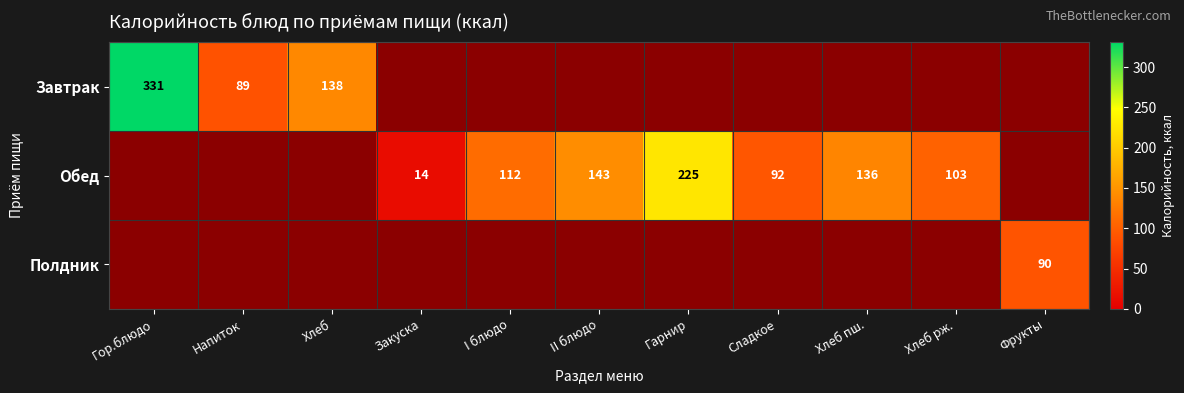

At which category is the sum across all series the highest?

Гор.блюдо